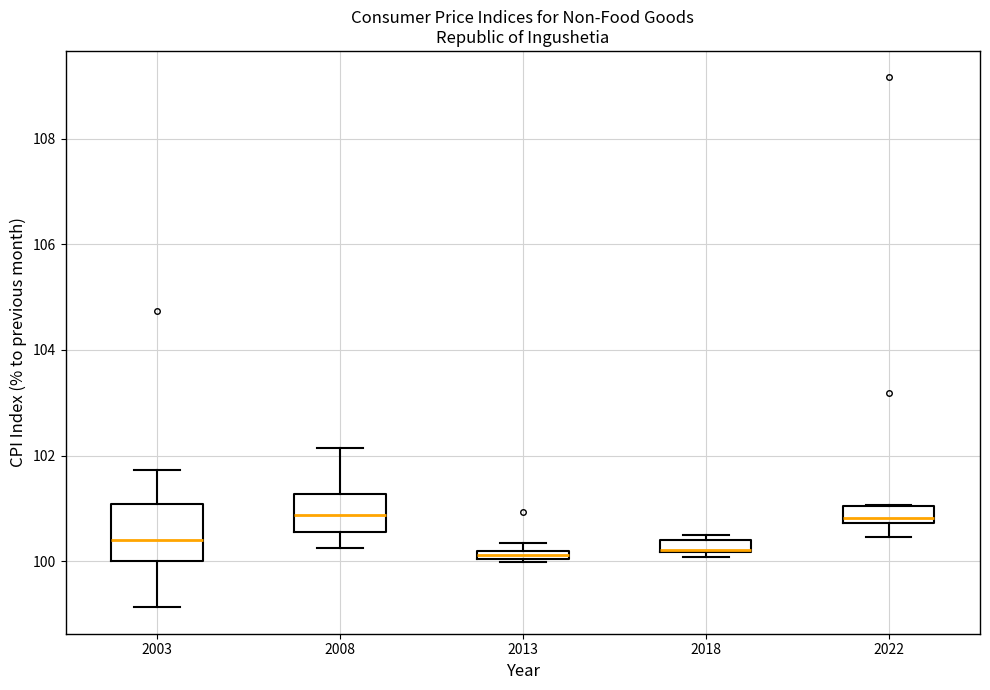

Which box is the tallest, from its lower edge to its upper edge?

2003